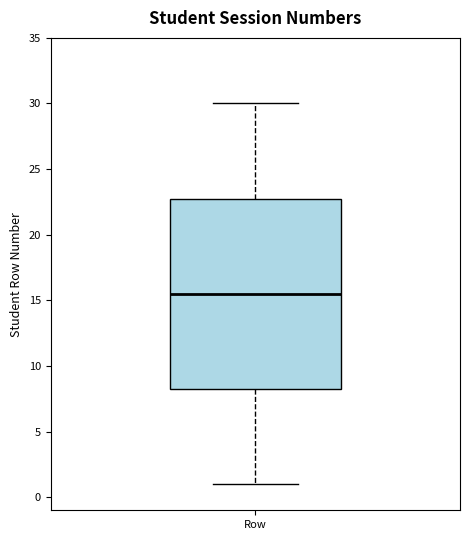

Where is the lower edge of the box for Row on the y-axis? The values are not printed on the chart, so give them approximately, as read against the axis.

8.5